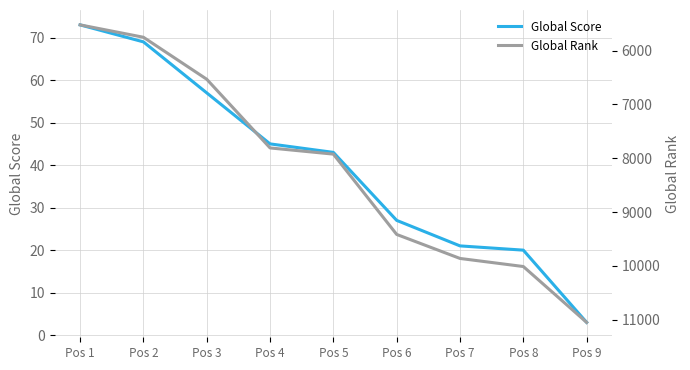

Rank the series by their average value, from highest to lowest.

Global Rank, Global Score